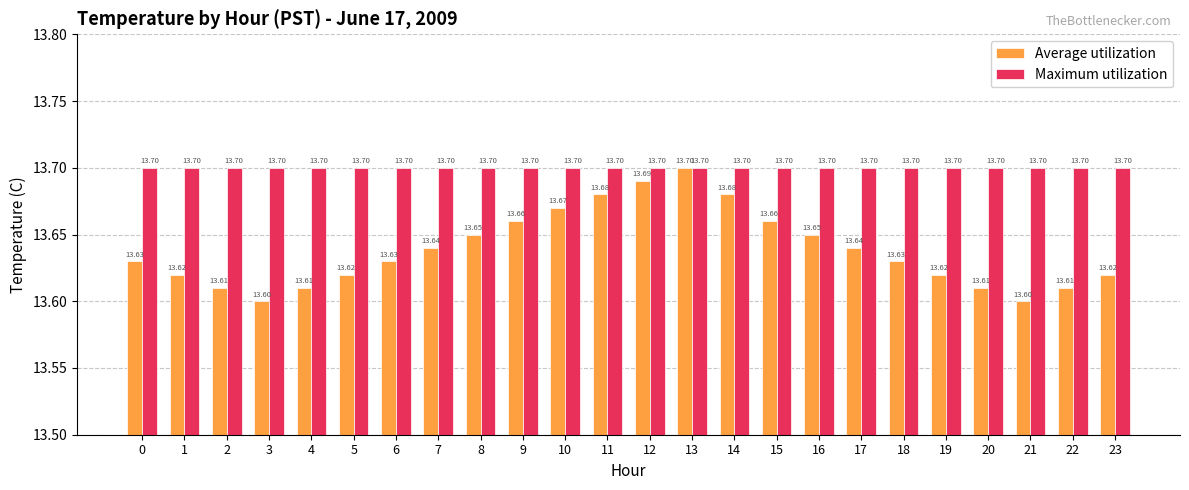

What is the total value across all series at 0?

27.3